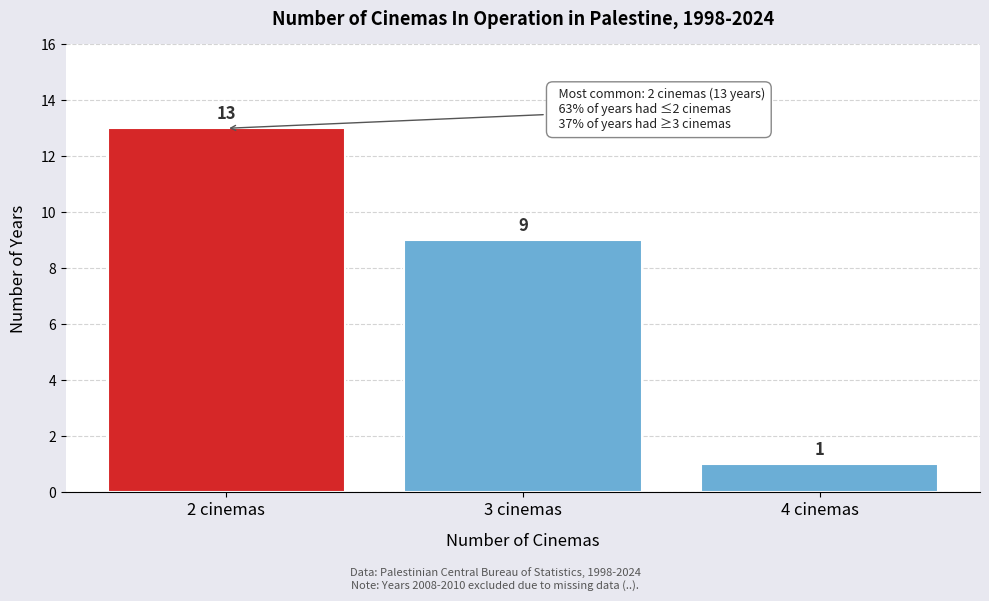

Reading left to right, transcribe all the data shown in this chart.

13	9	1